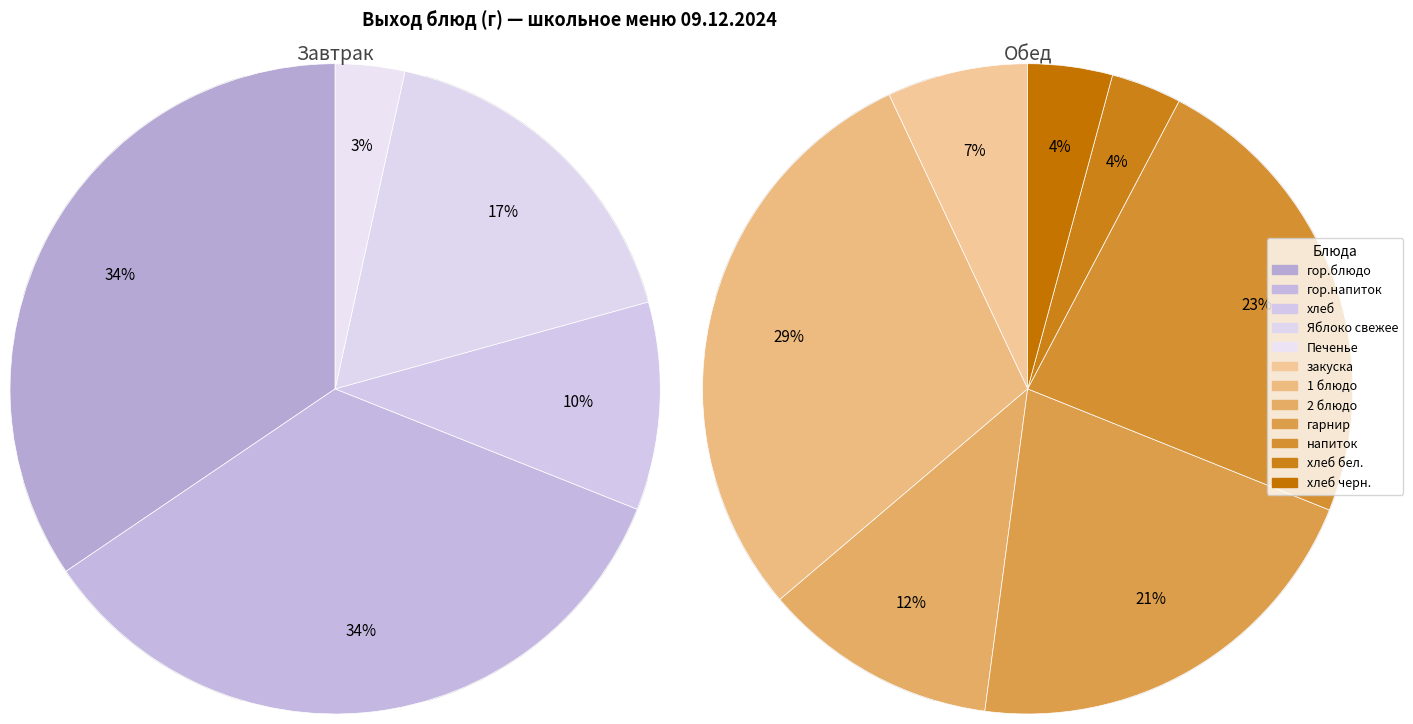

Does хлеб бел. represent more than half of the total?

No